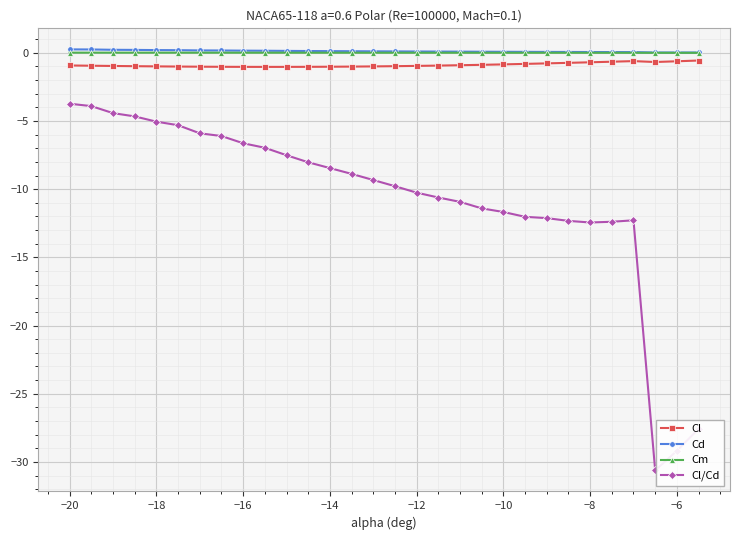

What is the minimum value for Cl/Cd?

-30.6